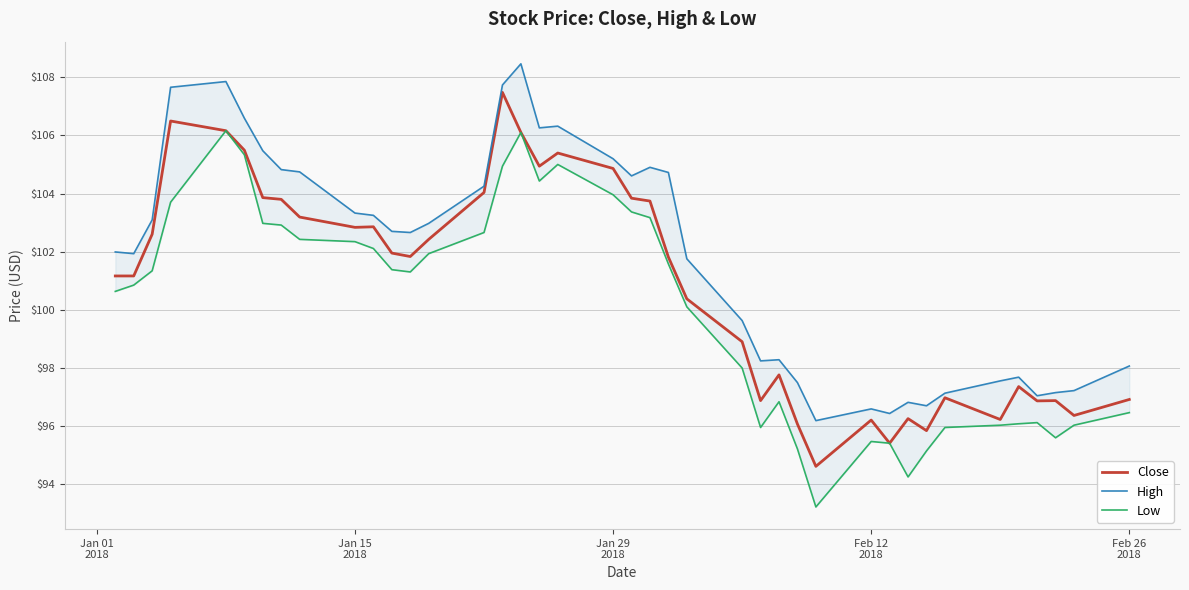

True or false: Low has a value of 55.9 at 38.

False